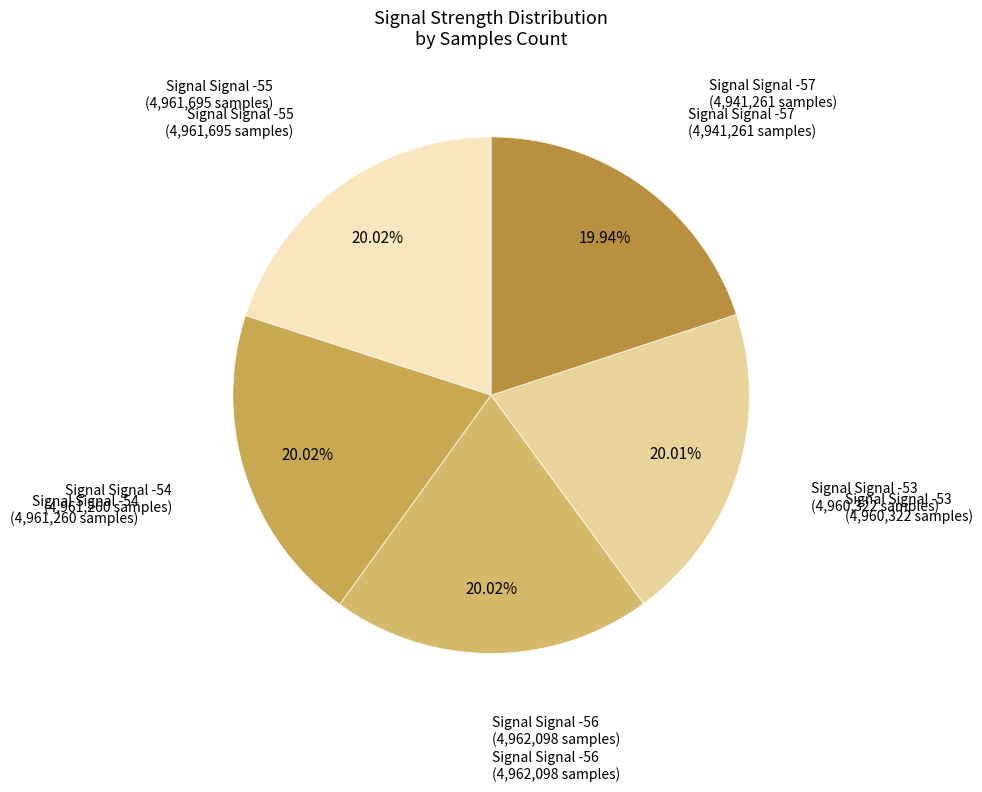

Count the number of slices in the pie.

5